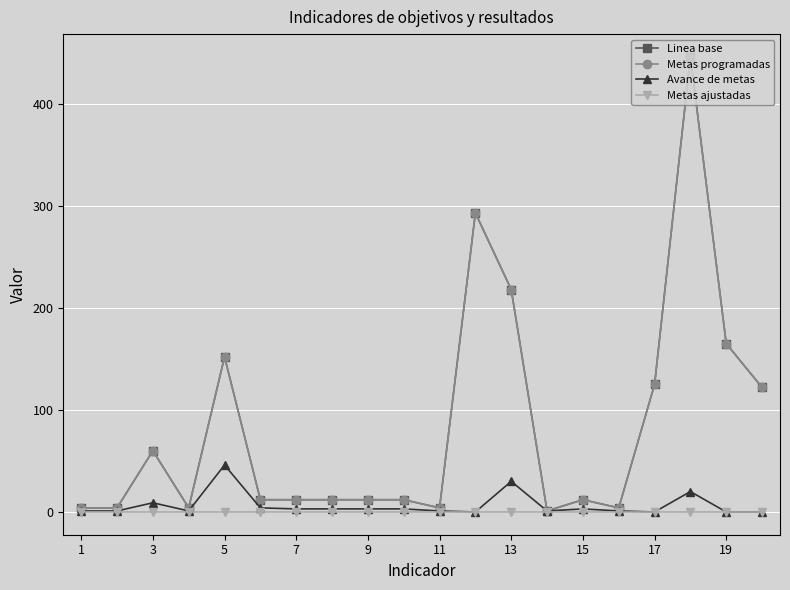

Is this an area chart (filled region under the line)?

No